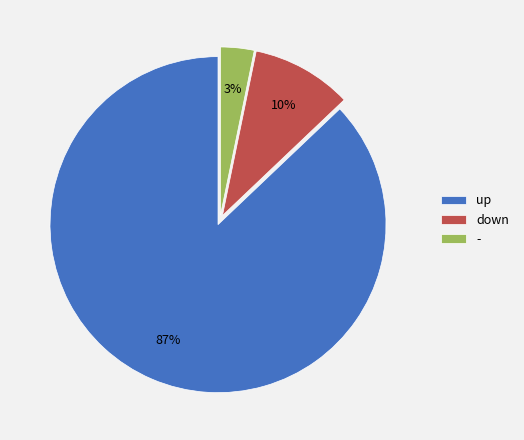

Between down and -, which is larger?

down